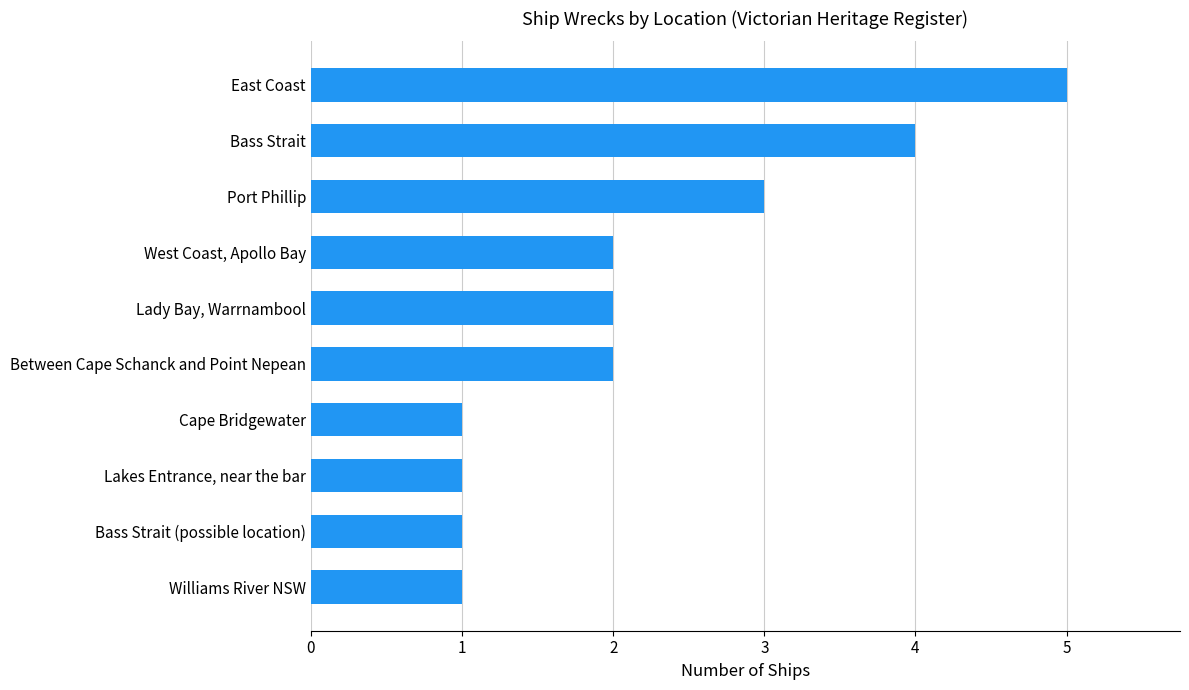

What is the greatest value displayed?

5